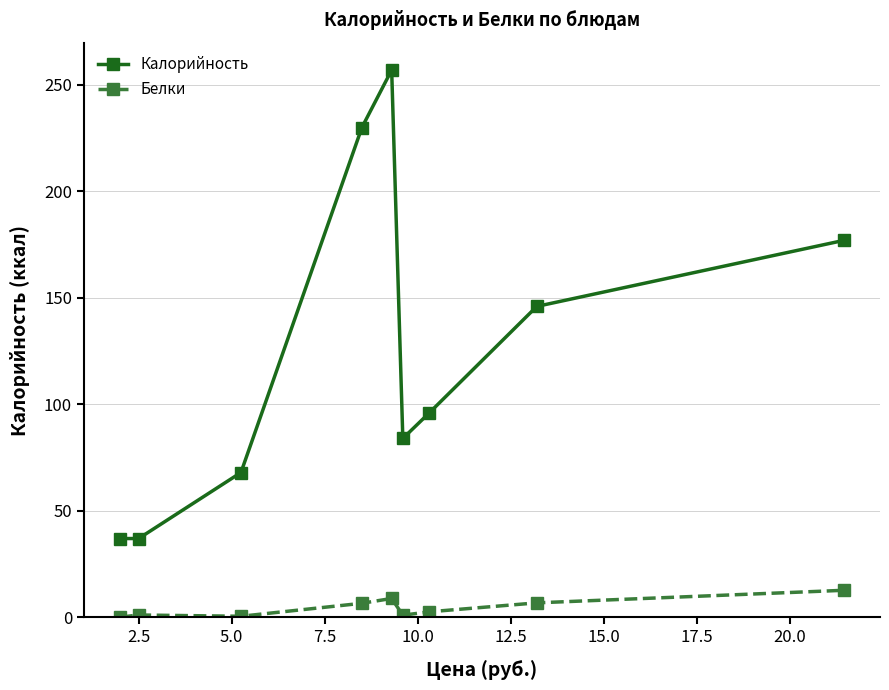

What is the difference between the second highest and second lowest values in the Белки series?

8.4